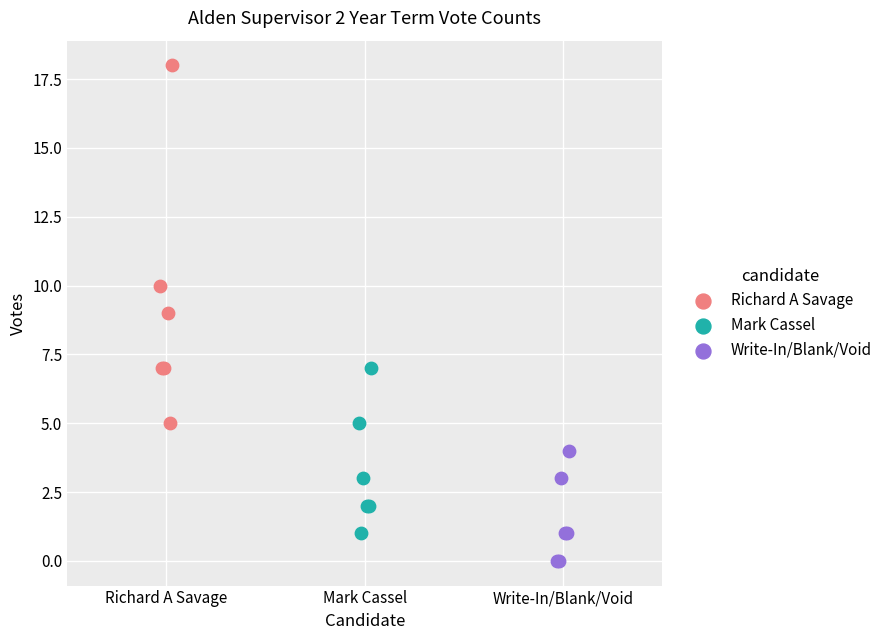

Which series reaches the minimum Y coordinate?

Write-In/Blank/Void